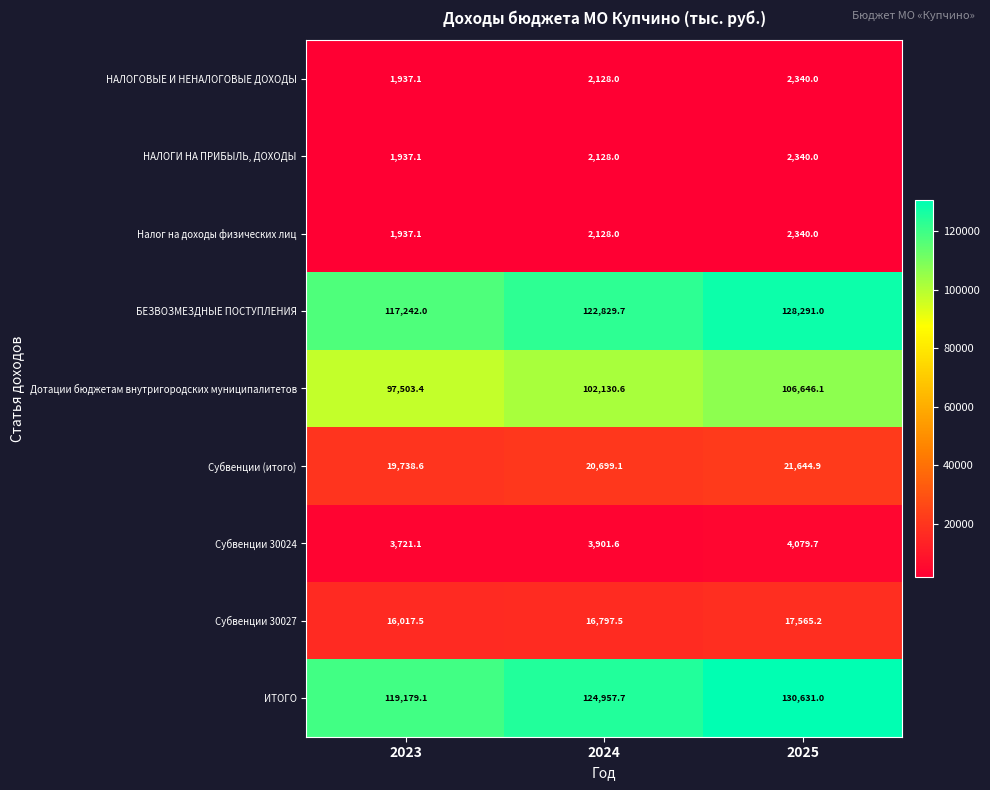

Which series has the largest total across all categories?

ИТОГО